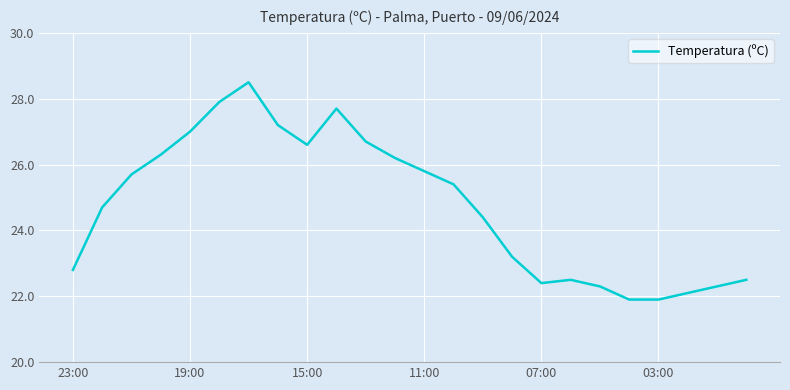

What is the smallest value displayed?

21.9